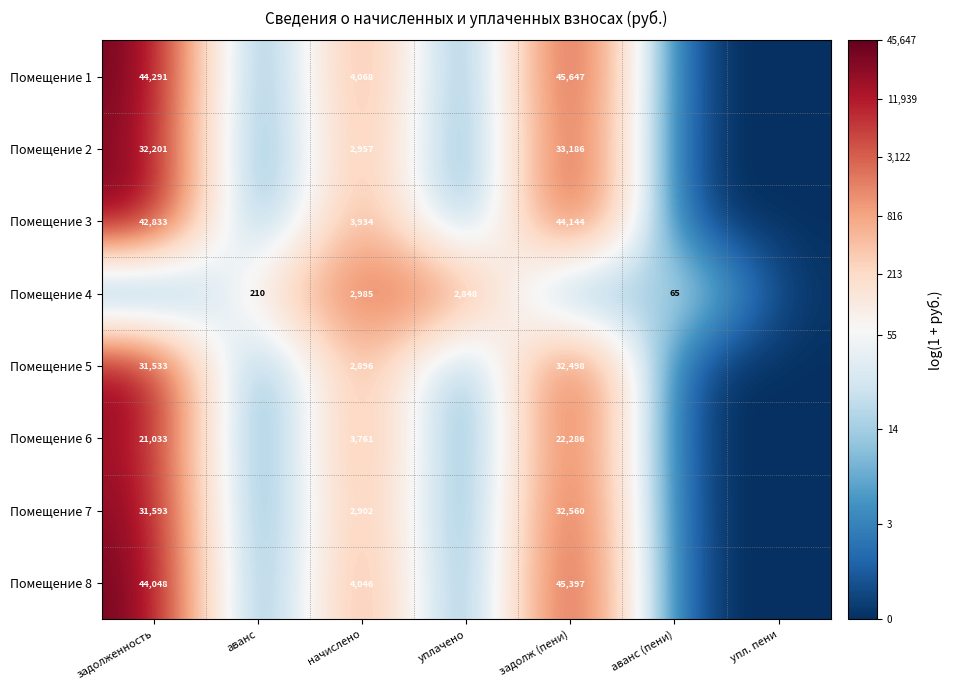

Is the value of Помещение 5 at начислено greater than the value of Помещение 6 at задолженность?

No